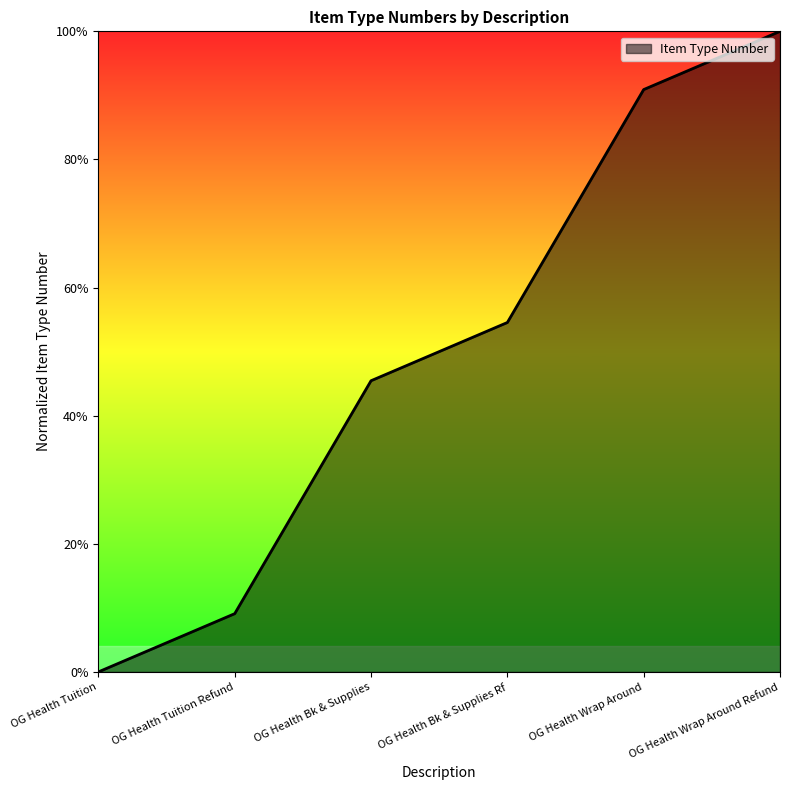

Does the chart have visible grid lines?

No